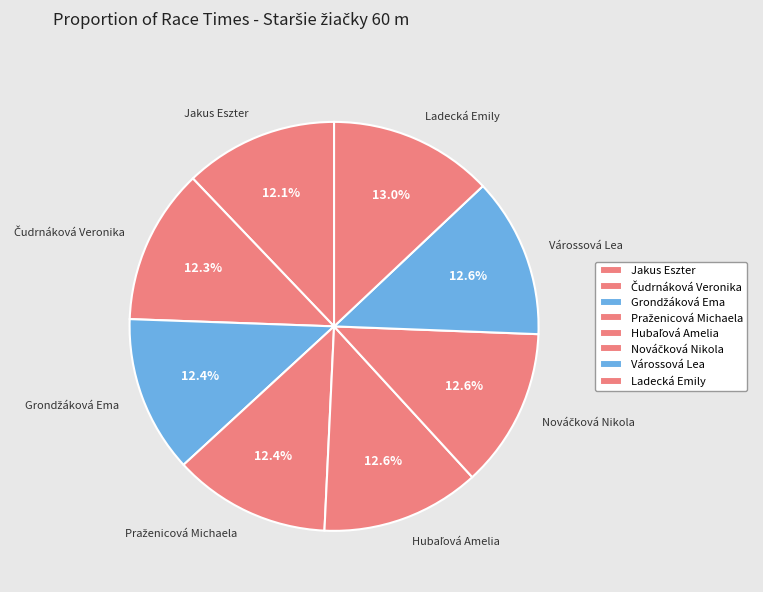

What percentage is NOT represented by Jakus Eszter?

87.9%